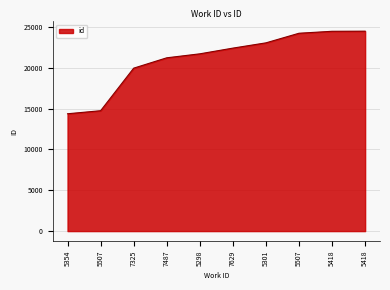

Where is the data nearest to the value 19426?

7325